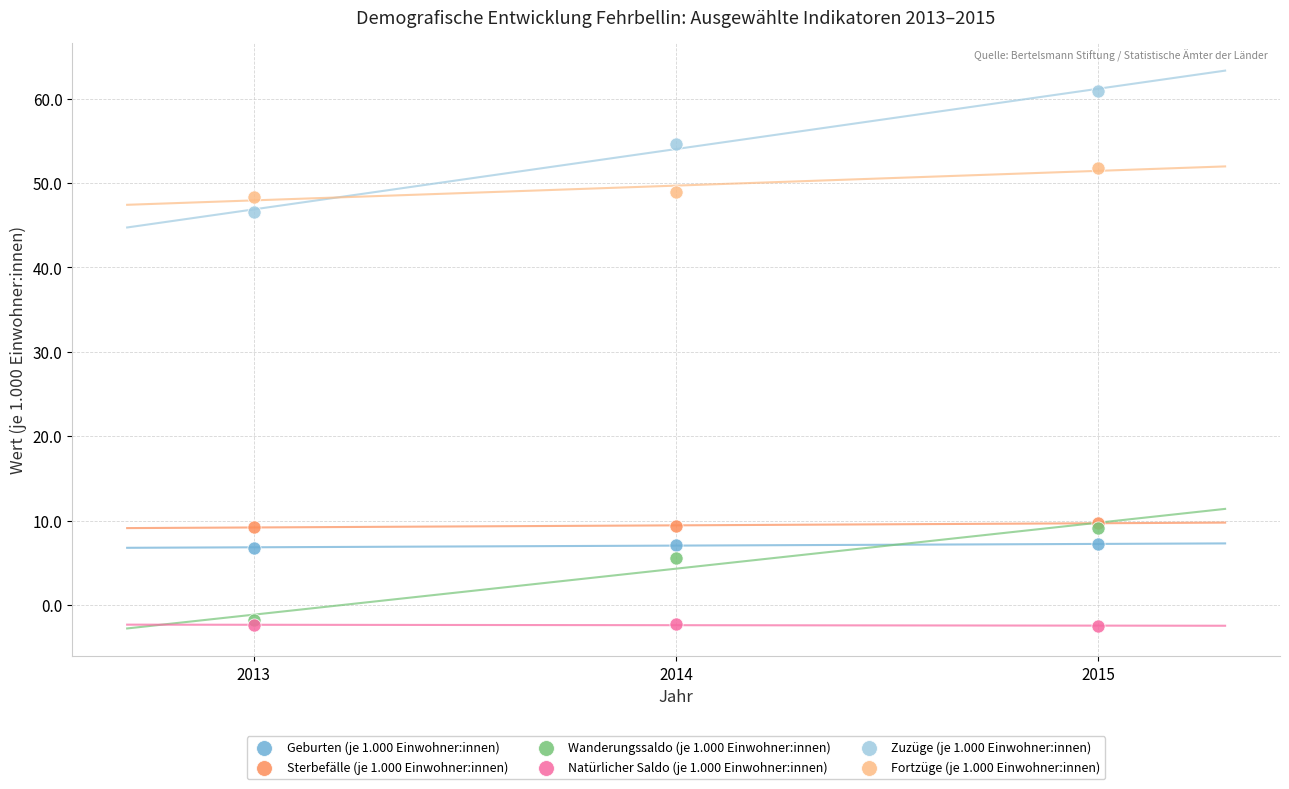

Across all series, what Y value is closest to 29?

46.6